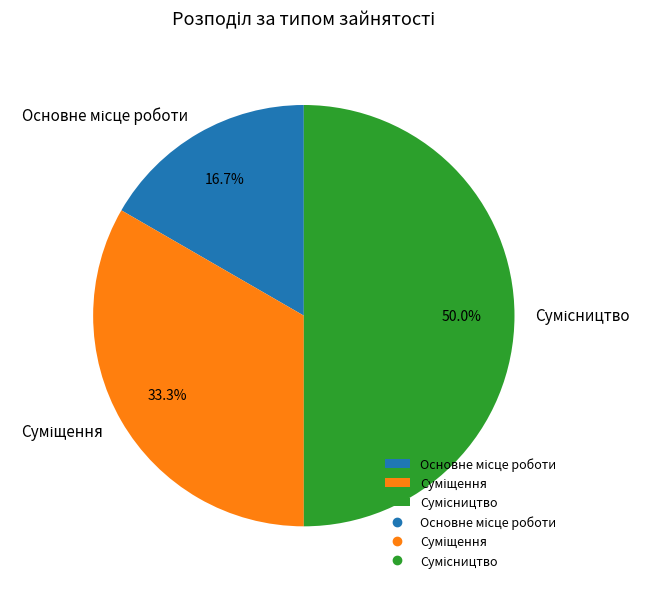

How many segments does this pie chart have?

3